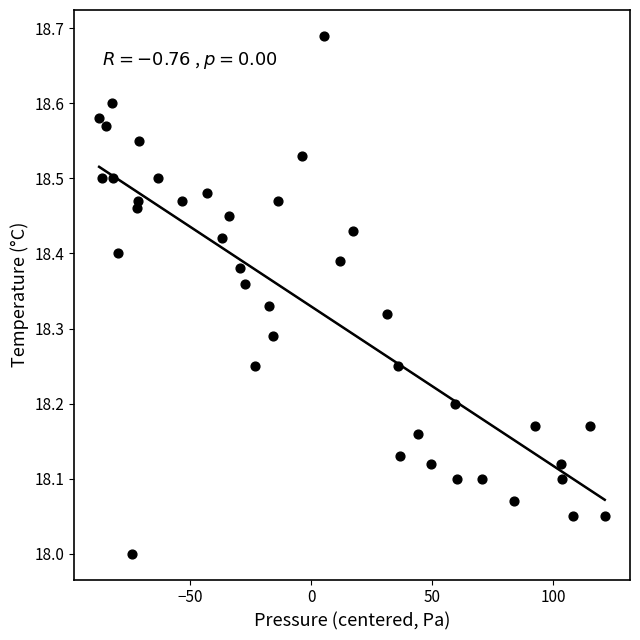

What is the range of Y values (max minus min)?

0.7